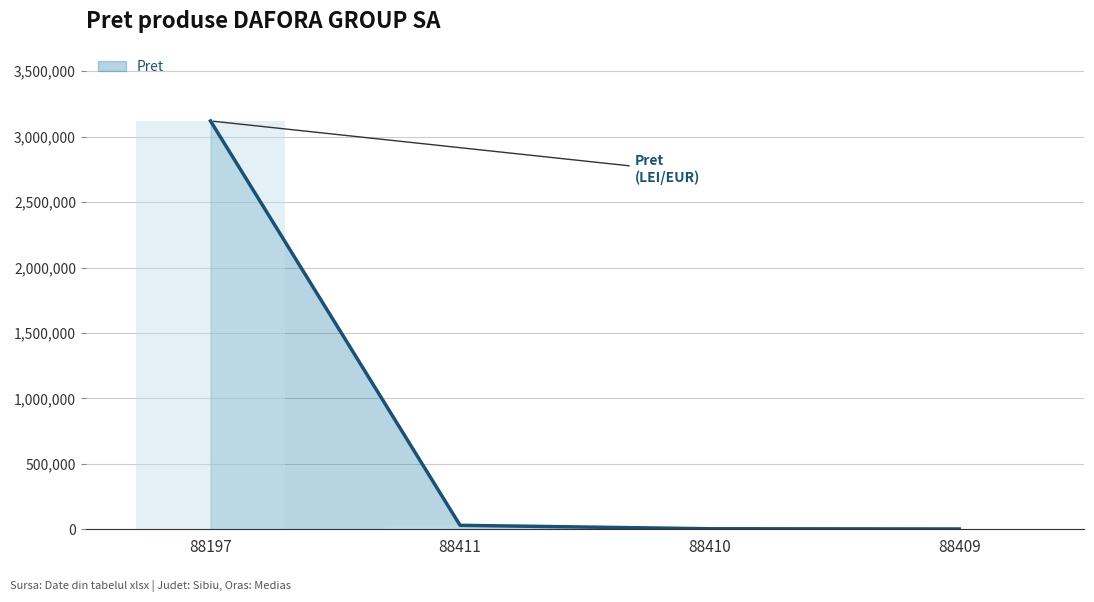

Count the number of data series in this chart.

1